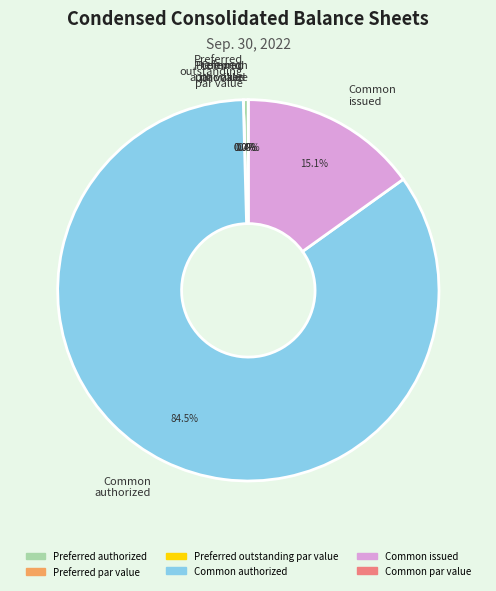

Is Common stock authorized the majority of the pie?

Yes